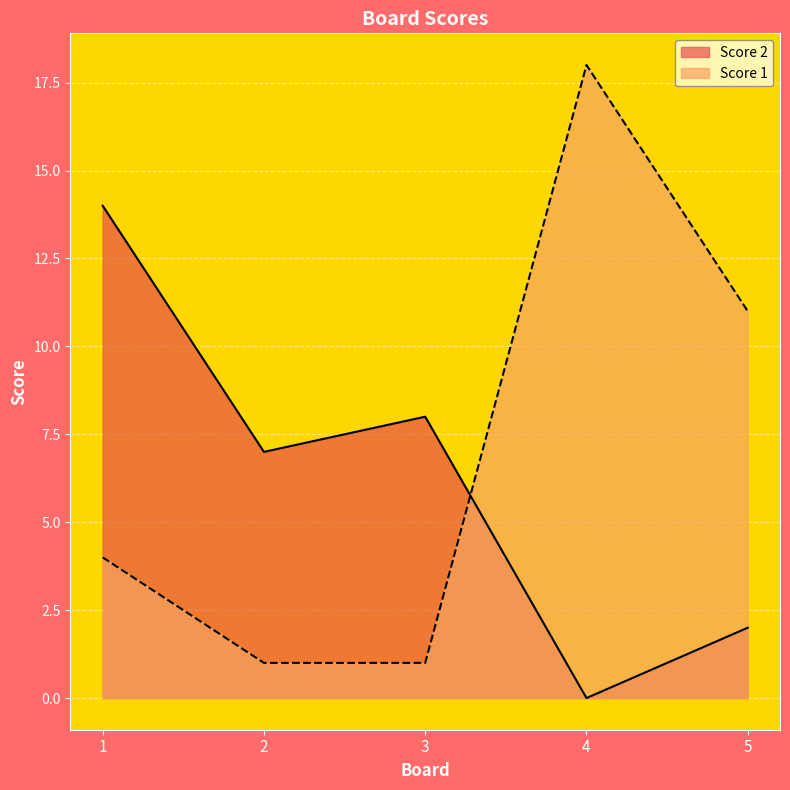

How many lines are shown in the chart?

2